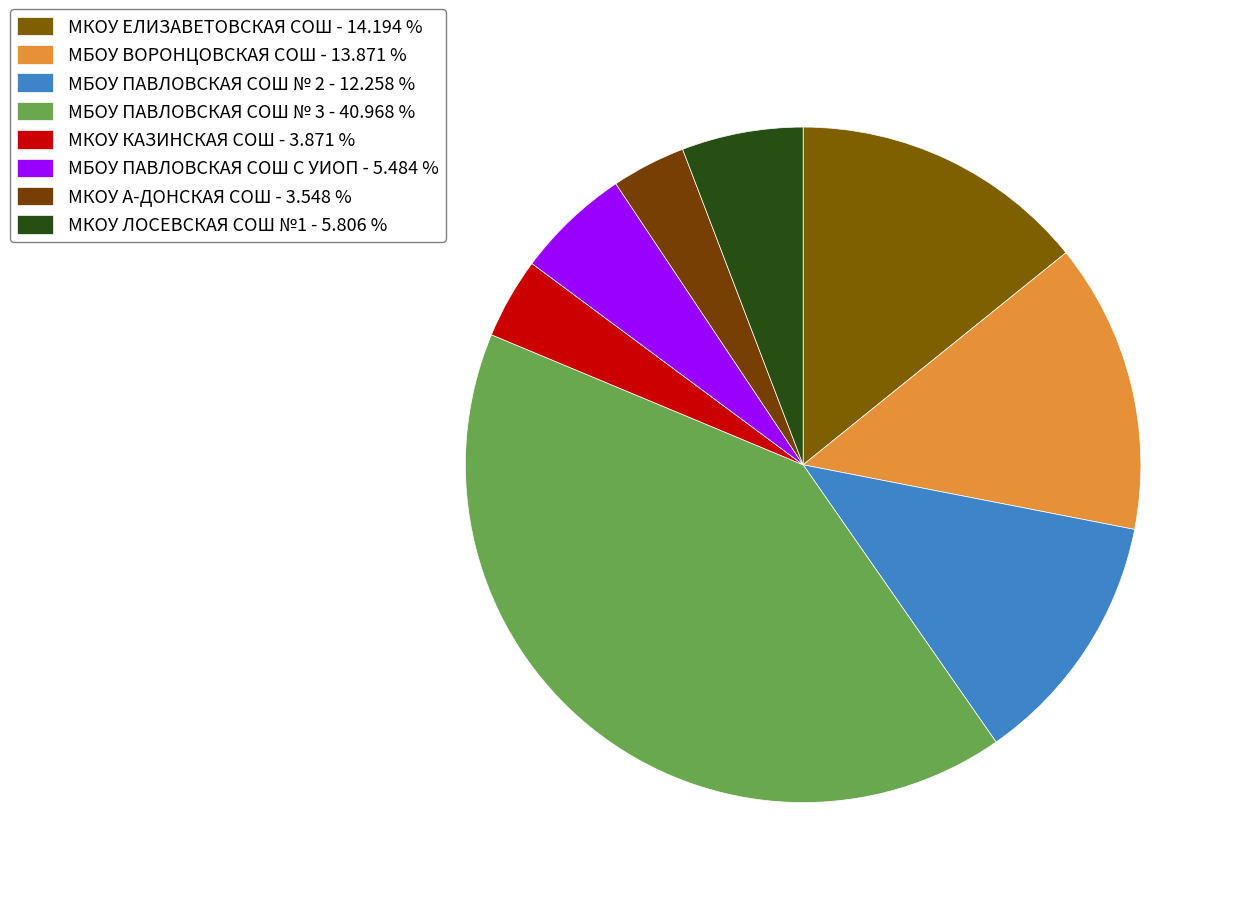

The МКОУ КАЗИНСКАЯ СОШ slice represents 15% of the pie. True or false?

False